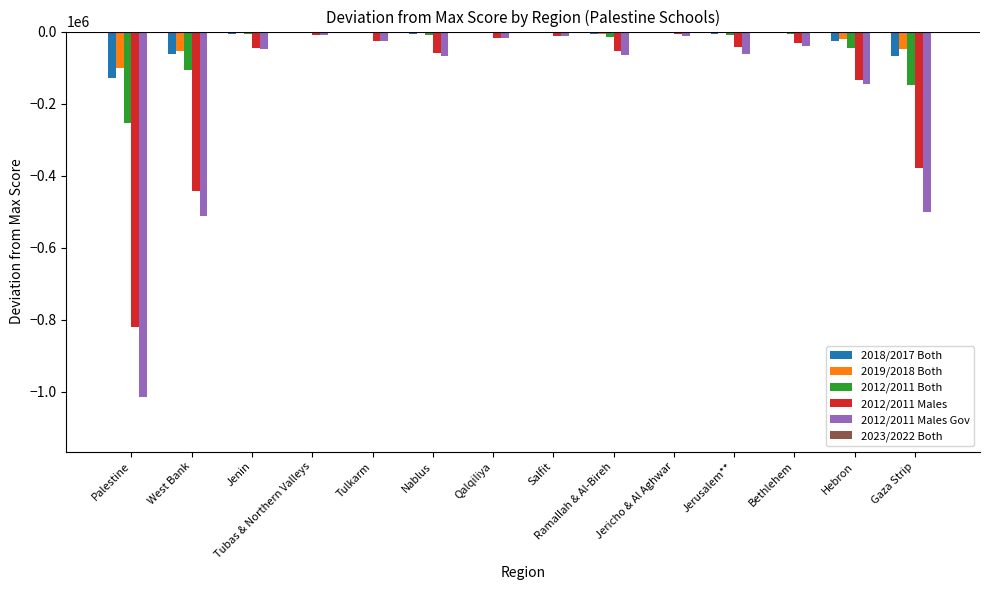

Is it true that 2012/2011 Males Gov equals -502083 at Gaza Strip?

True